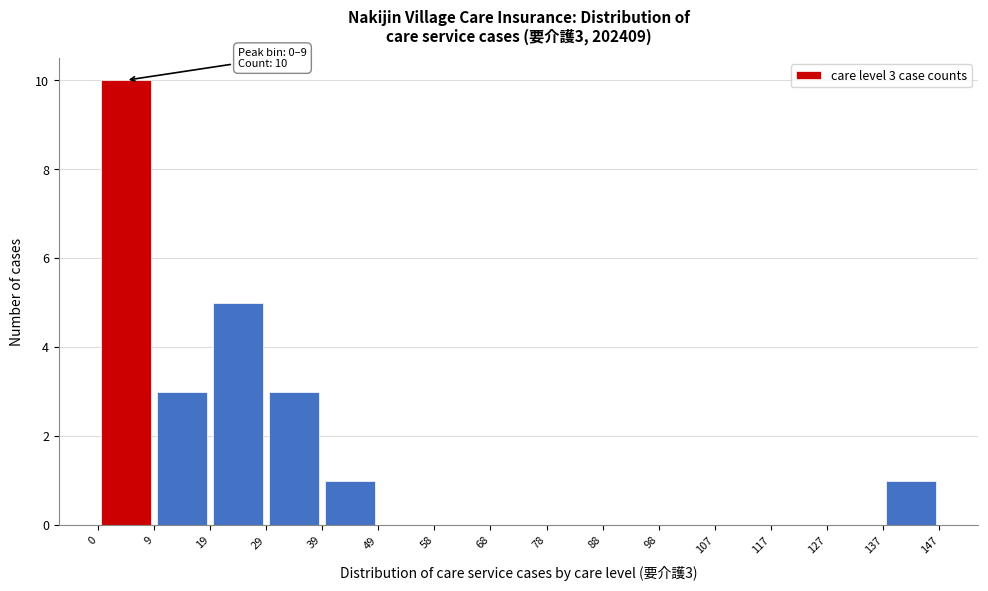

Over which range of the x-axis is the bar tallest?

0 to 9